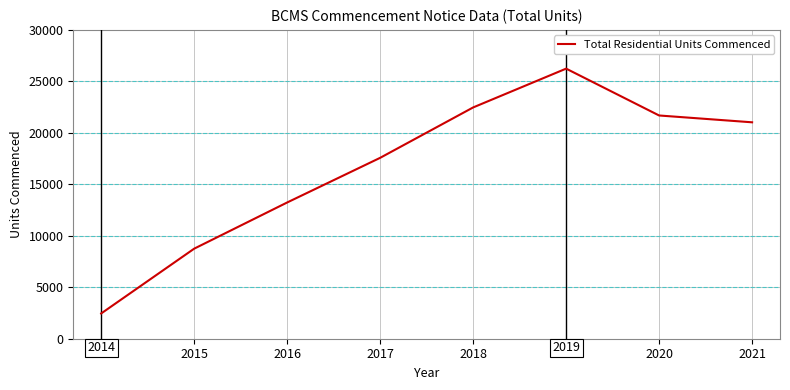

Rank the categories by value from lowest to highest.

2014, 2015, 2016, 2017, 2021, 2020, 2018, 2019